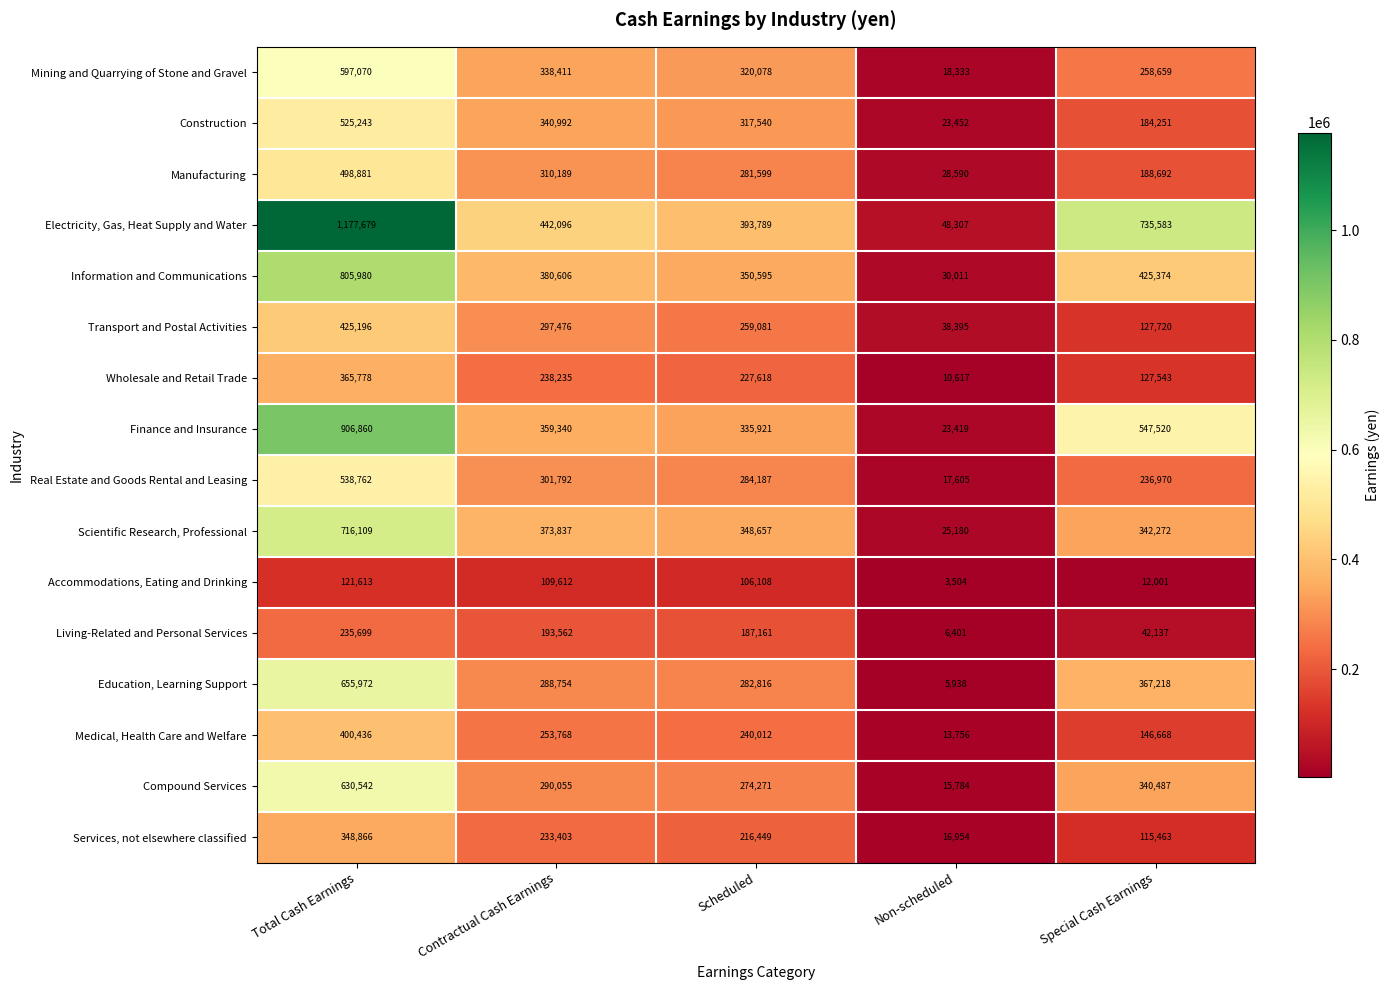

How many categories are shown in the chart?

5